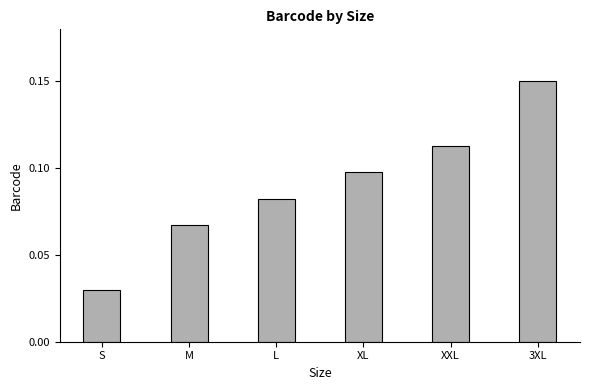

How many series are shown in this chart?

1